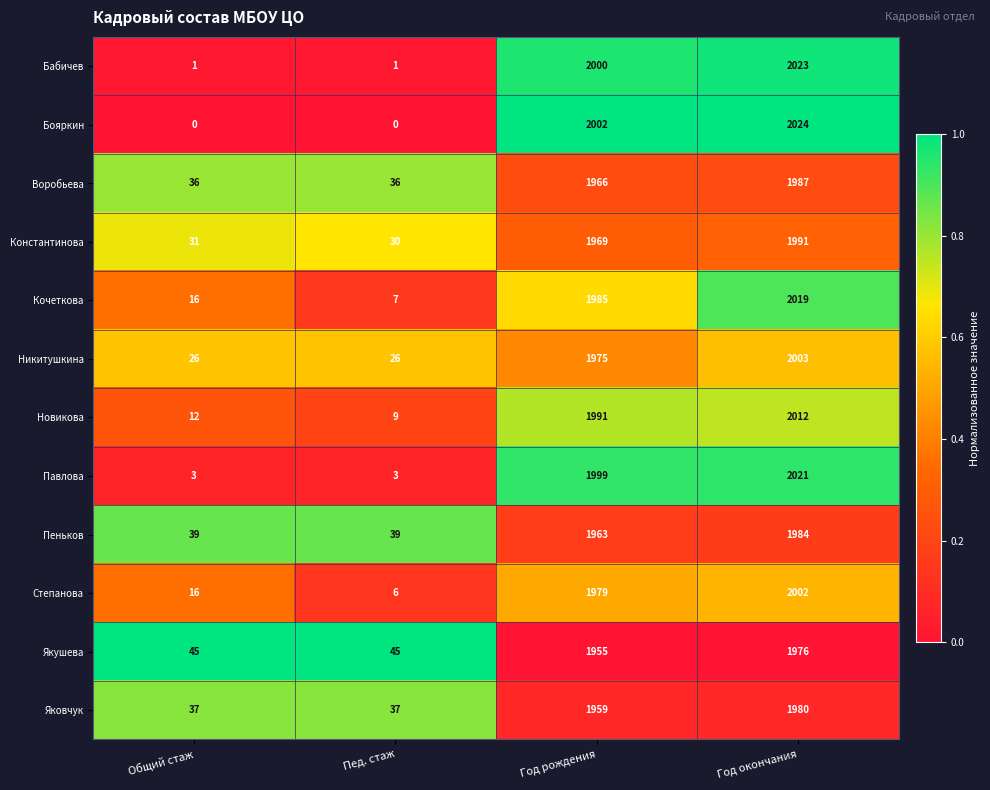

What is the maximum value shown in the chart?

2024